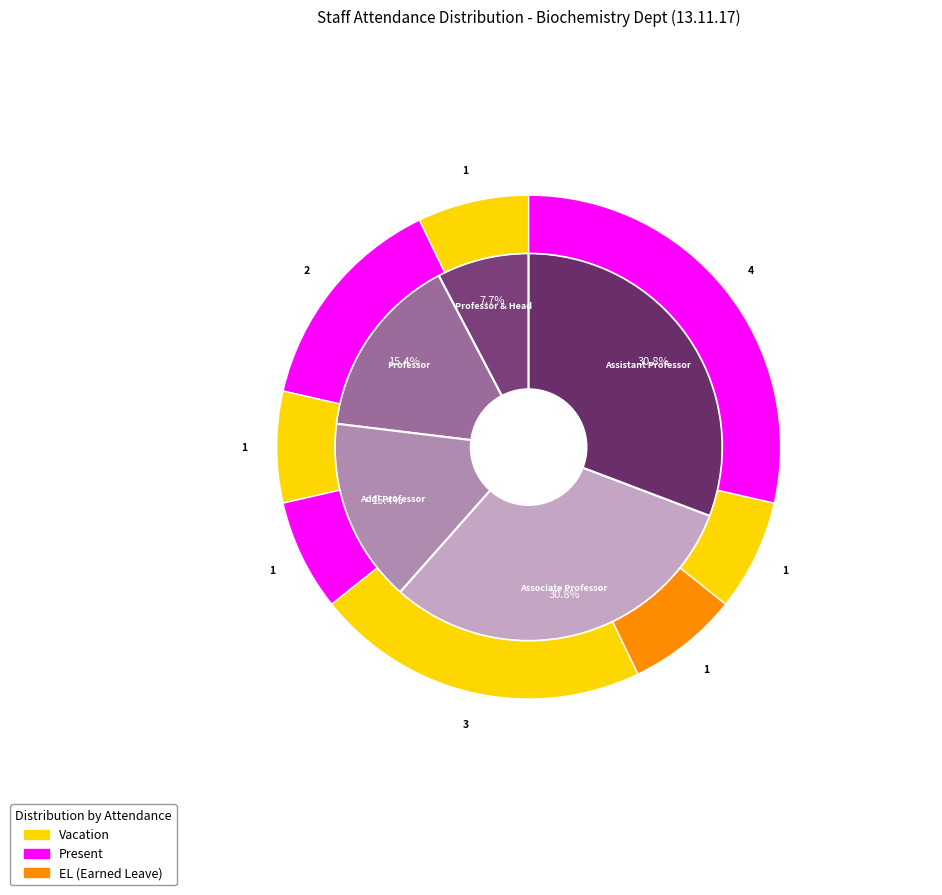

To the nearest percent, what is the combined percentage of Addl Professor and Assistant Professor?

46%